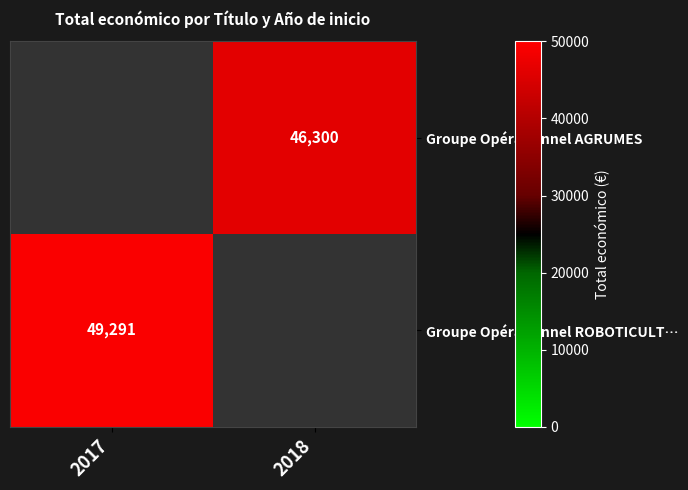

Between 2017 and 2018, which is larger?

2018